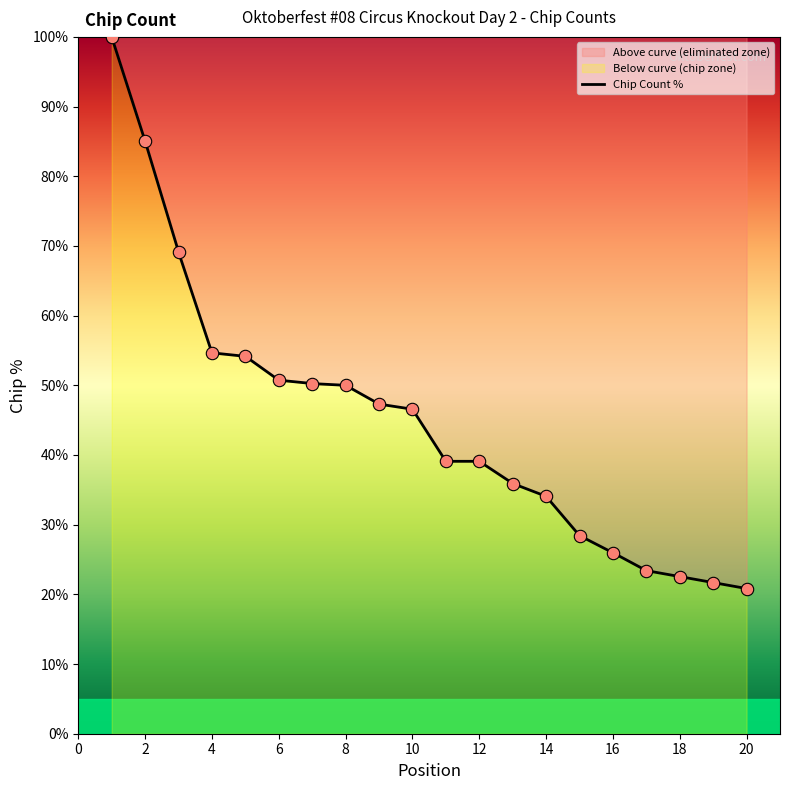

Approximately how many times larger is the value at 14 compared to 18?

1.5